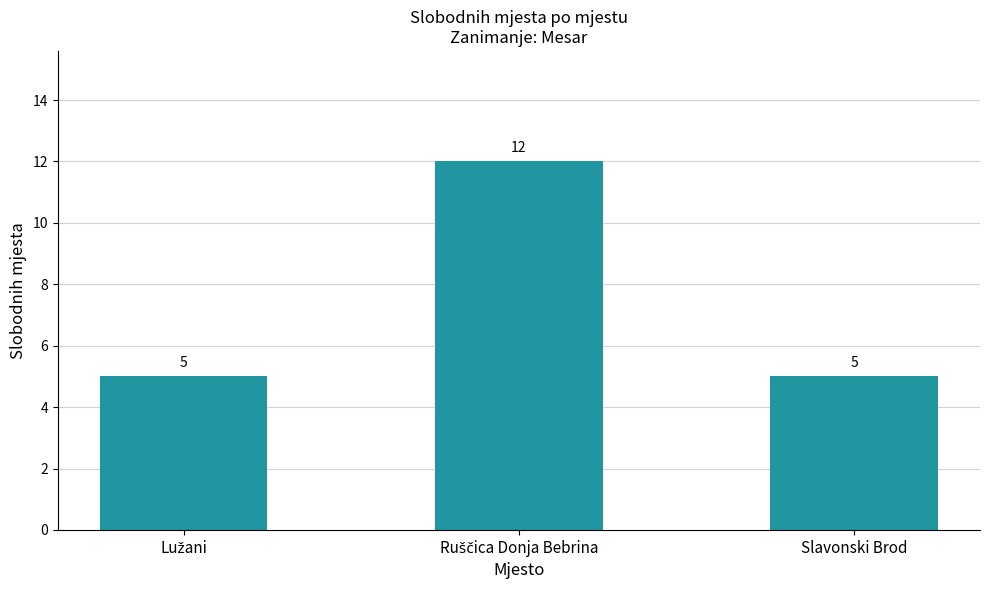

Are the bars horizontal?

No